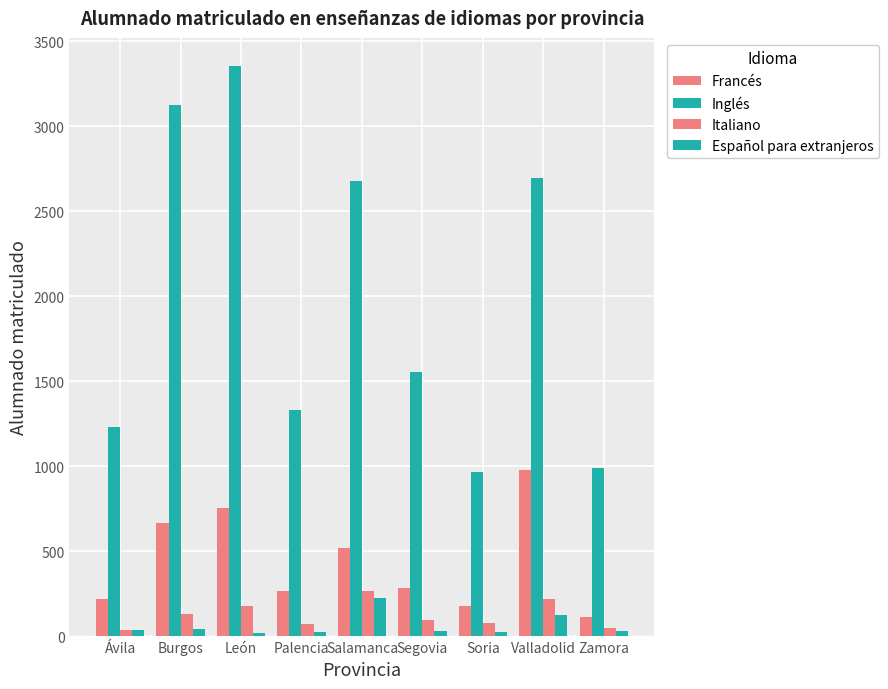

How many bars are there in total?

36